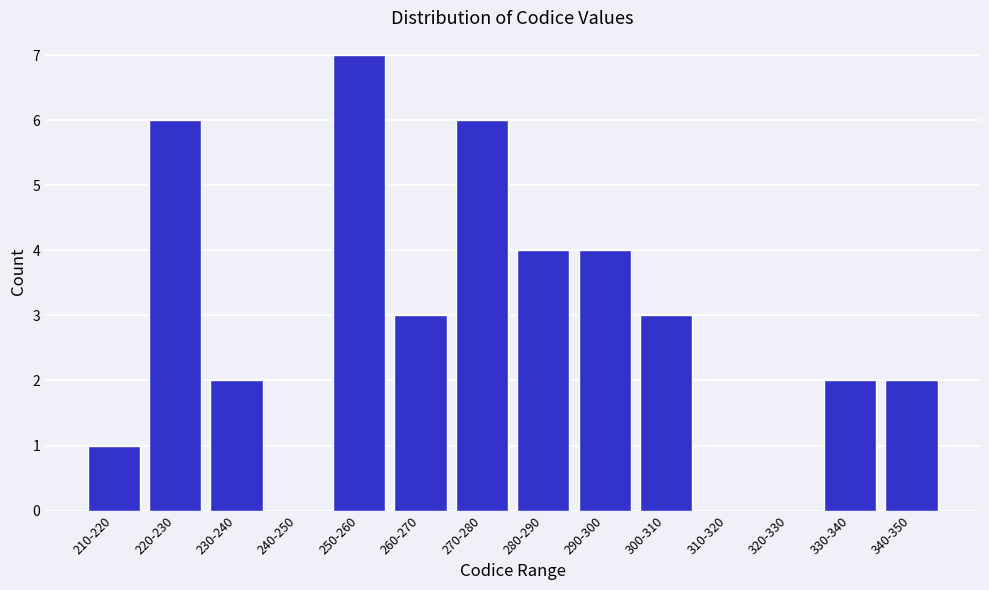

Reading right to left, list all the values displayed in this chart.

340-350=2	330-340=2	320-330=0	310-320=0	300-310=3	290-300=4	280-290=4	270-280=6	260-270=3	250-260=7	240-250=0	230-240=2	220-230=6	210-220=1